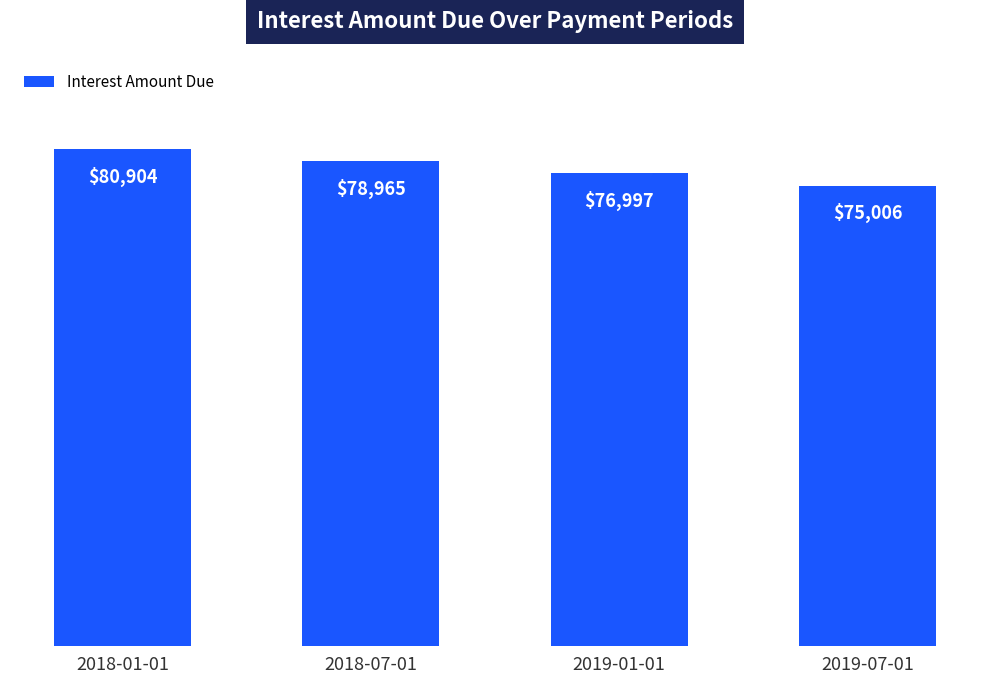

Read the value at 2018-01-01.

80904.2